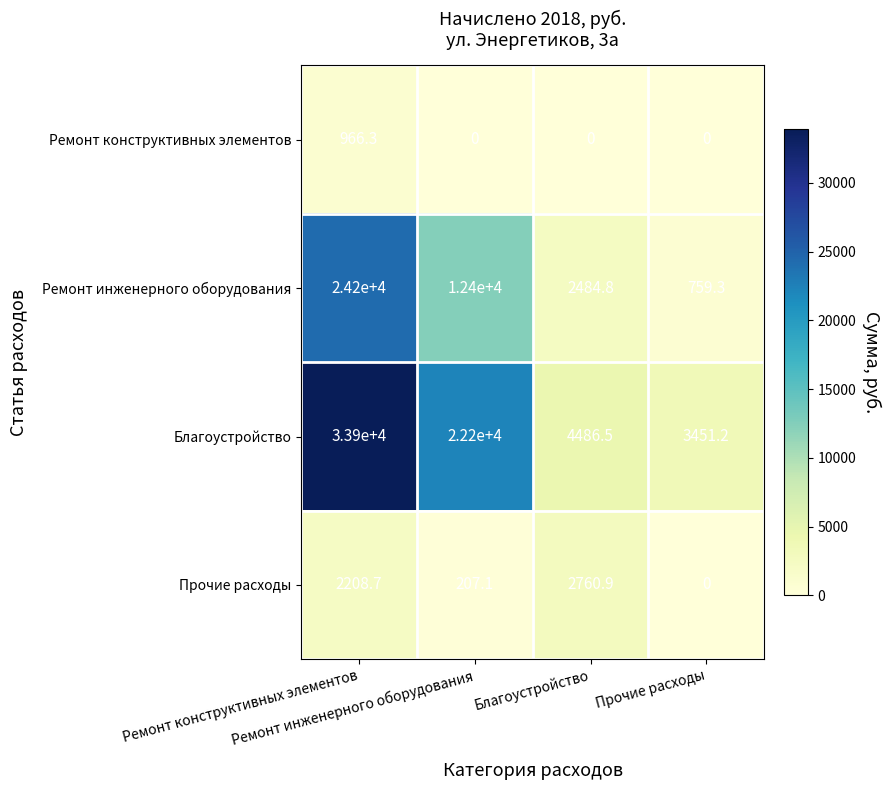

What is the spread (max minus min) of values at Ремонт инженерного оборудования?

22200.0